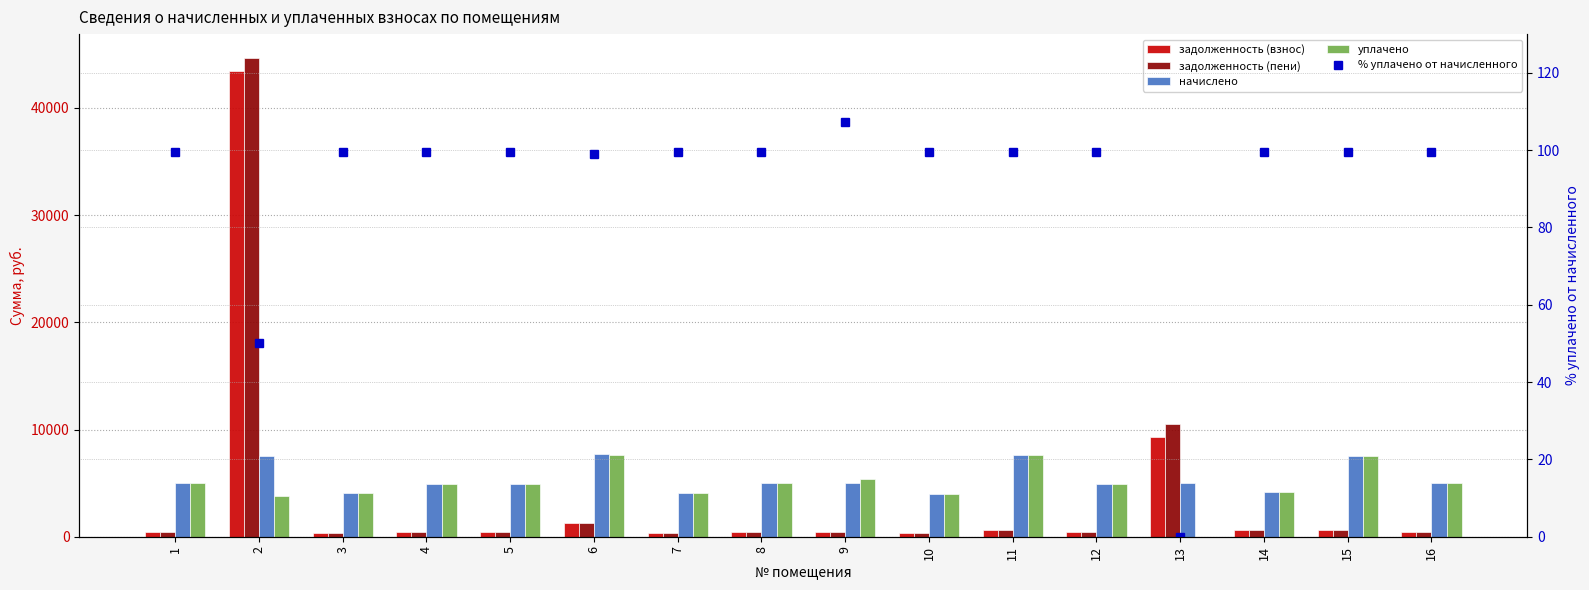

What is the difference between the highest and lowest values at 15?

7428.0